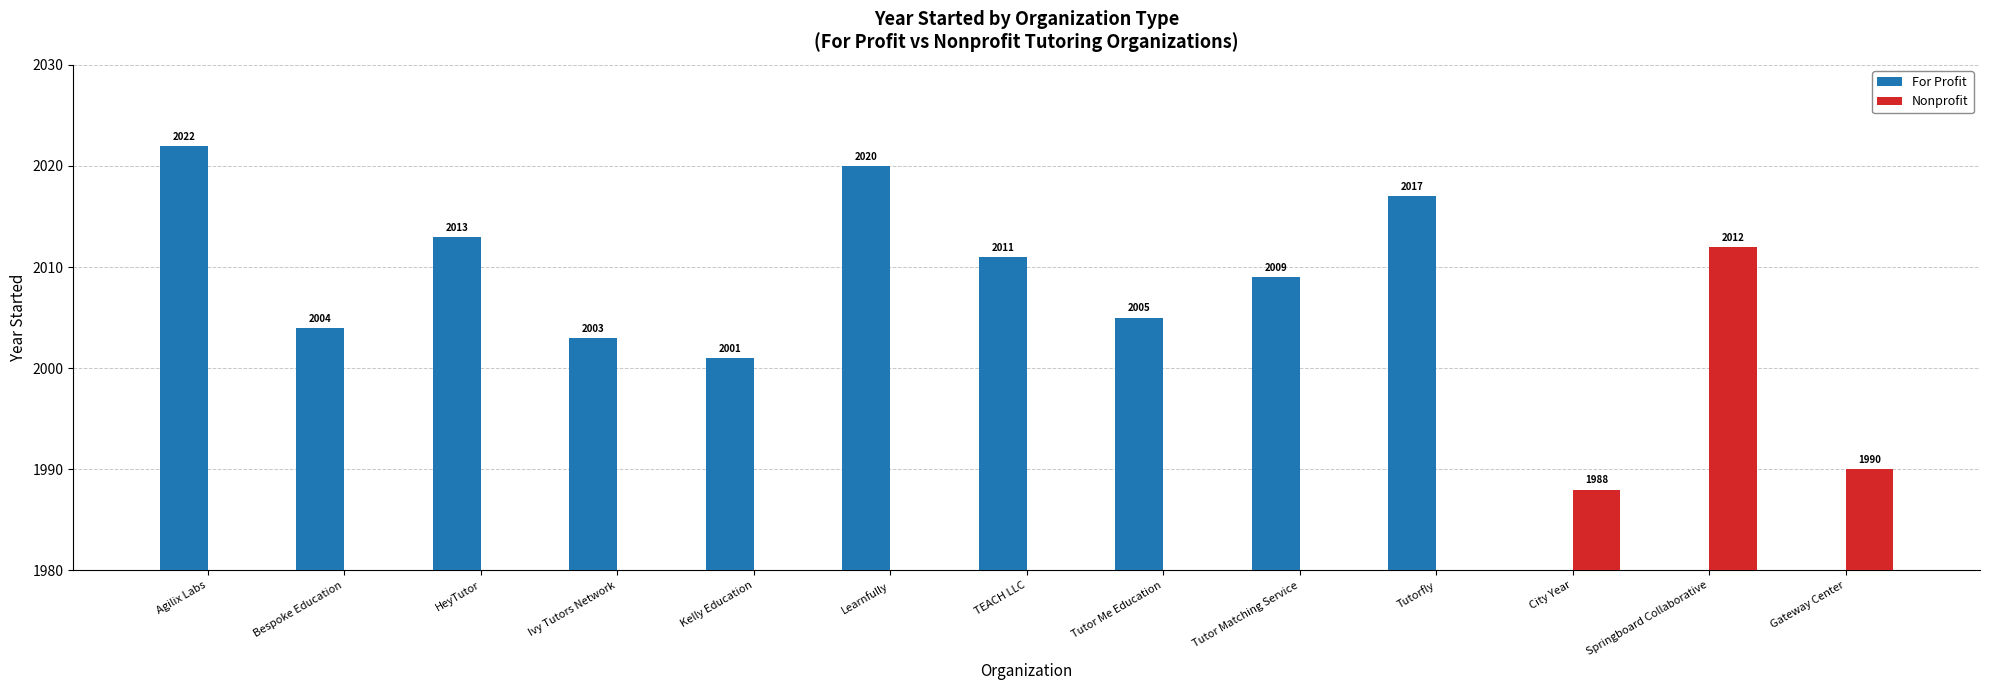

What is the label of the 6th bar from the left?

Learnfully